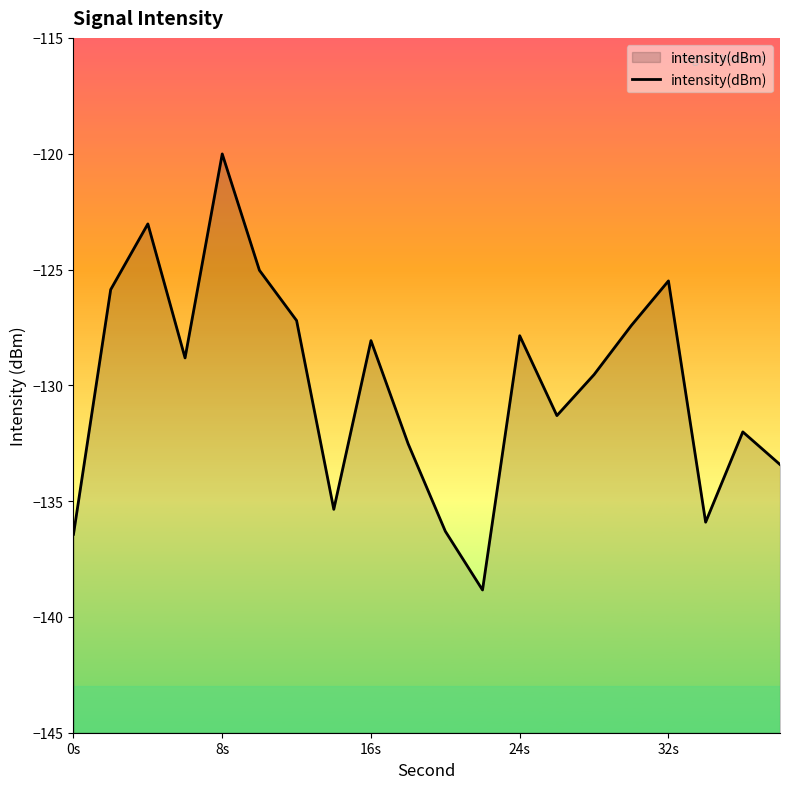

The value at 24s is -127.9. True or false?

True